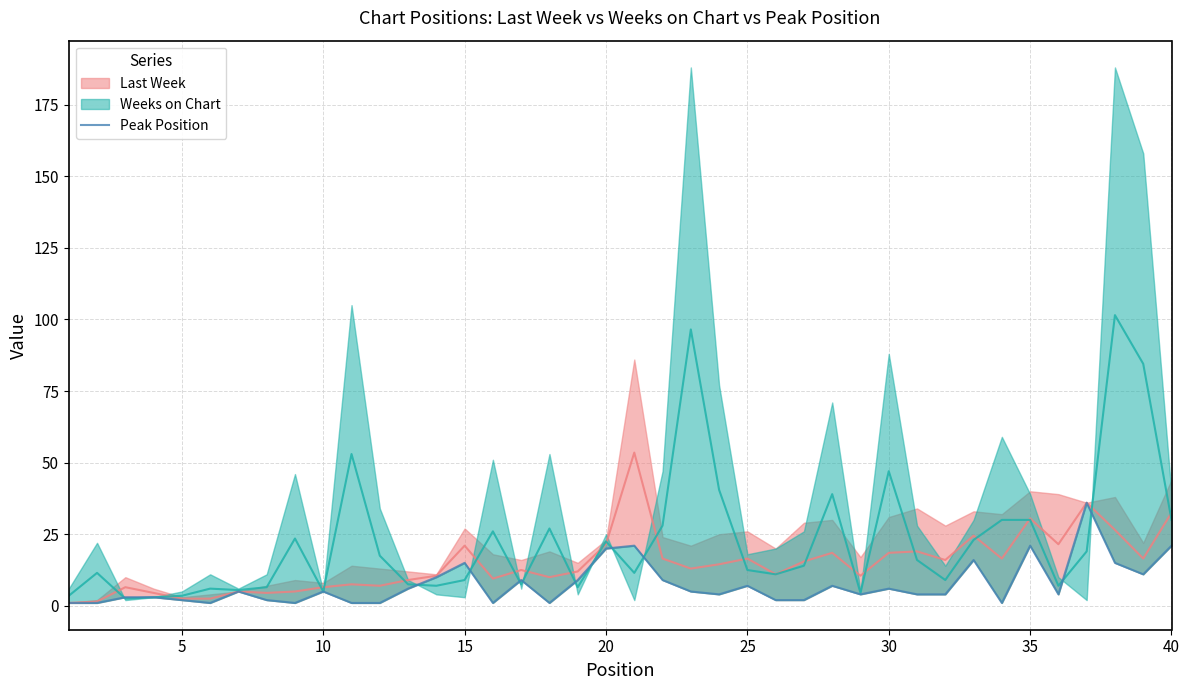

How many data points are less than 5?

20